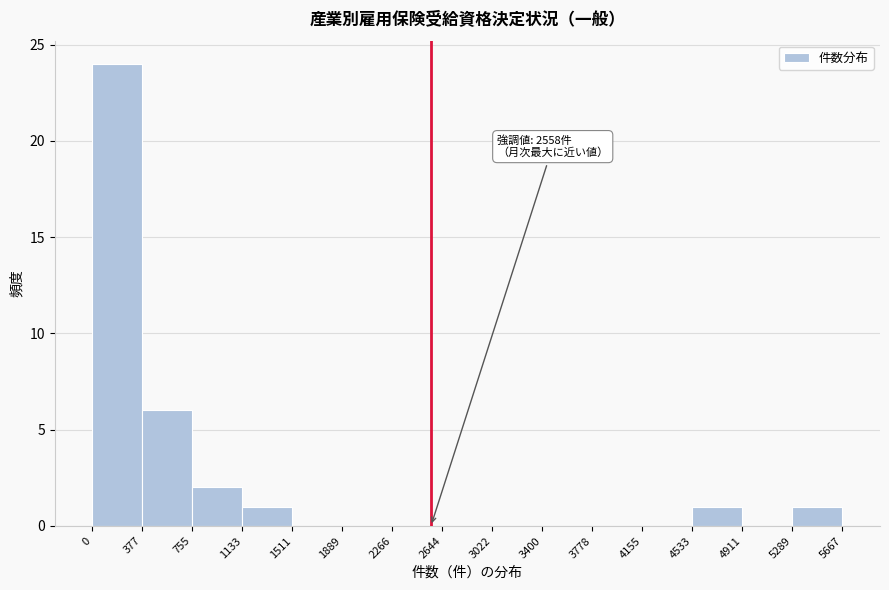

Which range on the x-axis has the tallest bar?

0 to 377